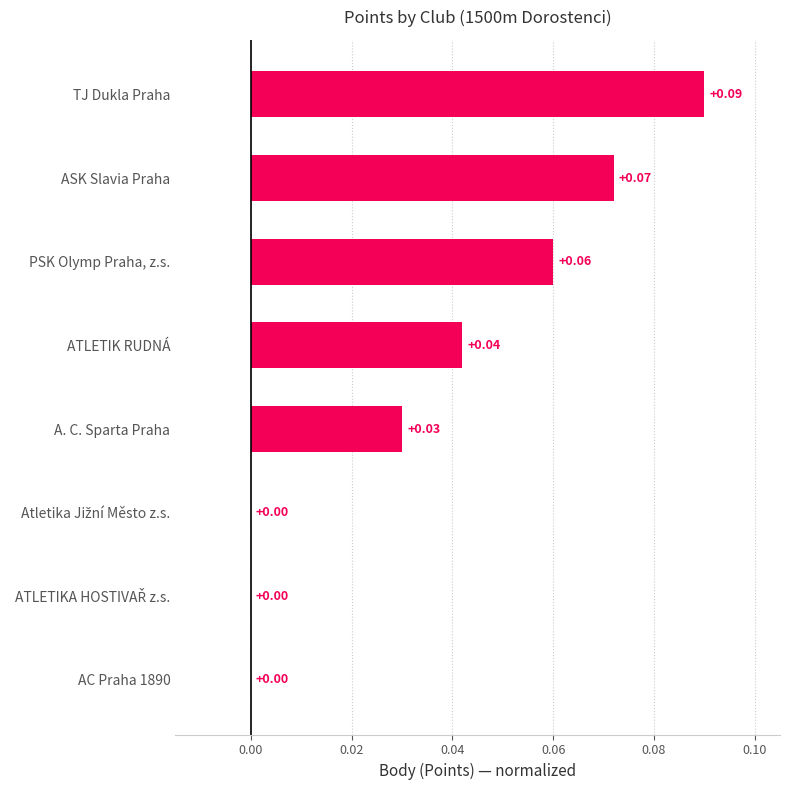

At which category does the chart reach its peak across all series?

TJ Dukla Praha